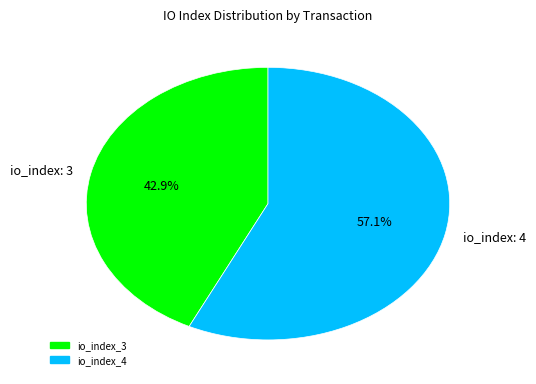

What is the ratio of the value at io_index: 4 to the value at io_index: 3?

1.3